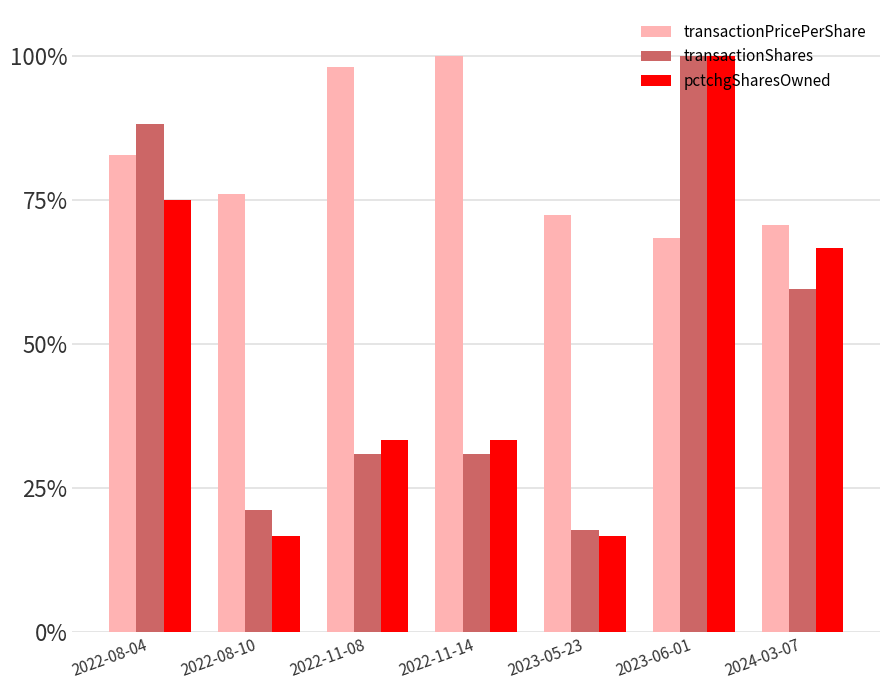

Does the chart contain stacked bars?

No